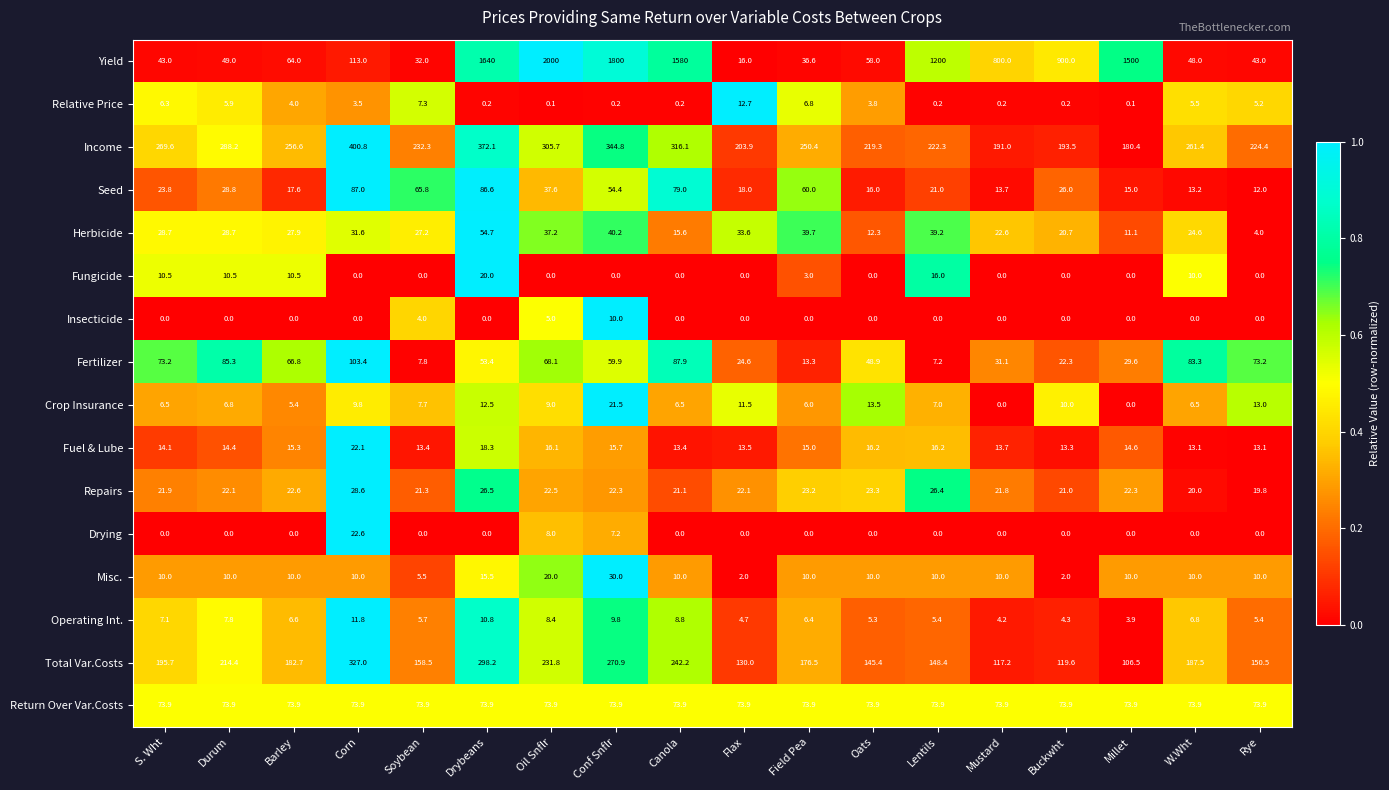

Which series has the largest total across all categories?

Yield